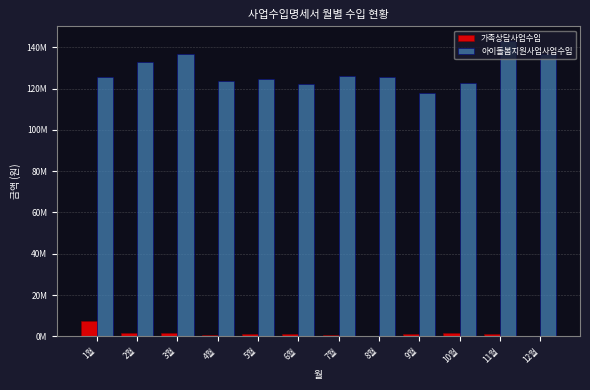

What are all the series names shown in the legend?

가족상담사업수입, 아이돌봄지원사업사업수입